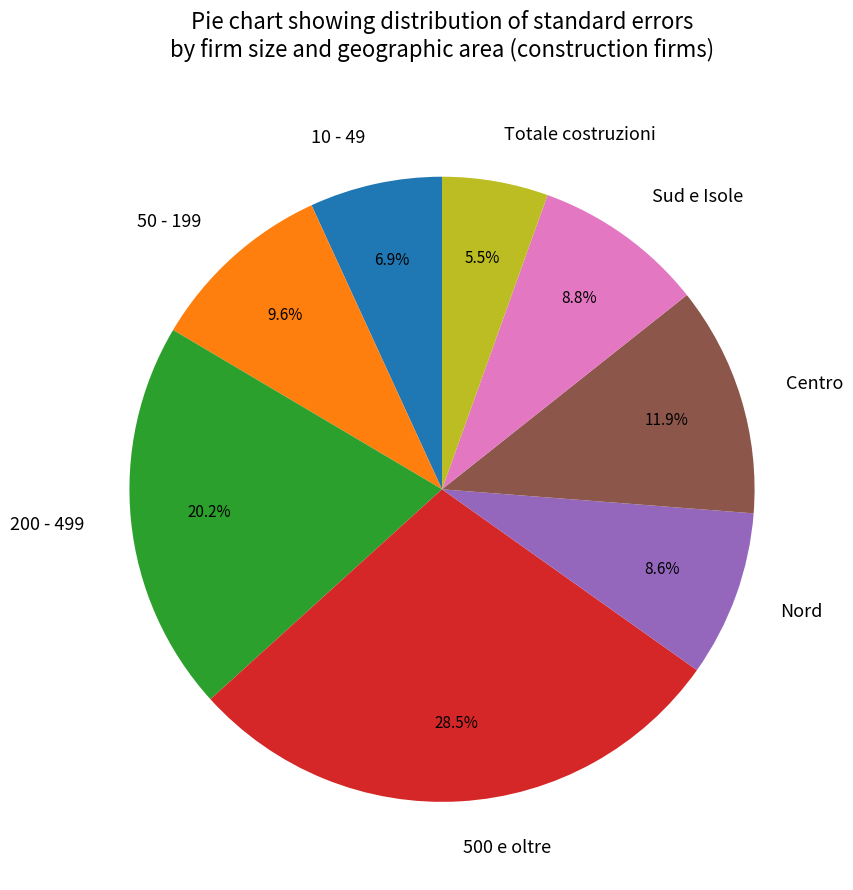

The 10 - 49 slice represents 1% of the pie. True or false?

False